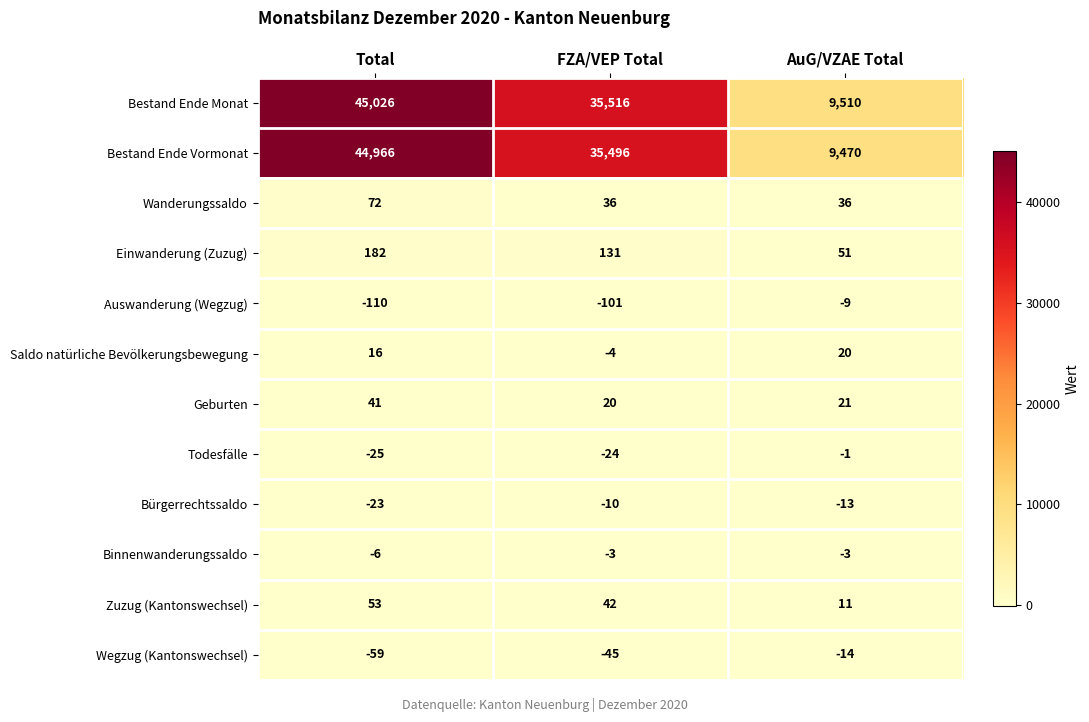

How many categories are shown in the chart?

3